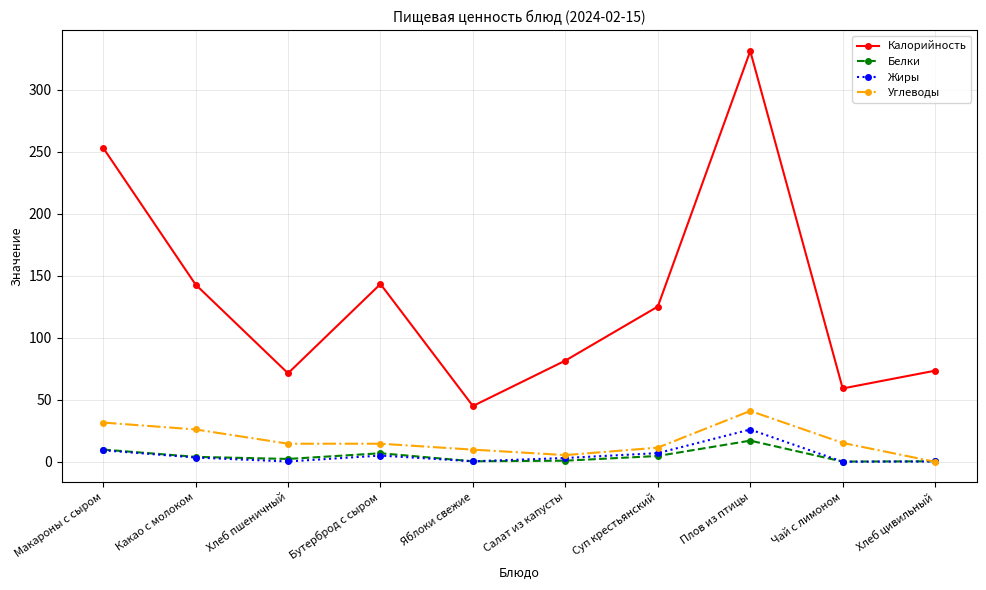

Does the chart have visible grid lines?

Yes